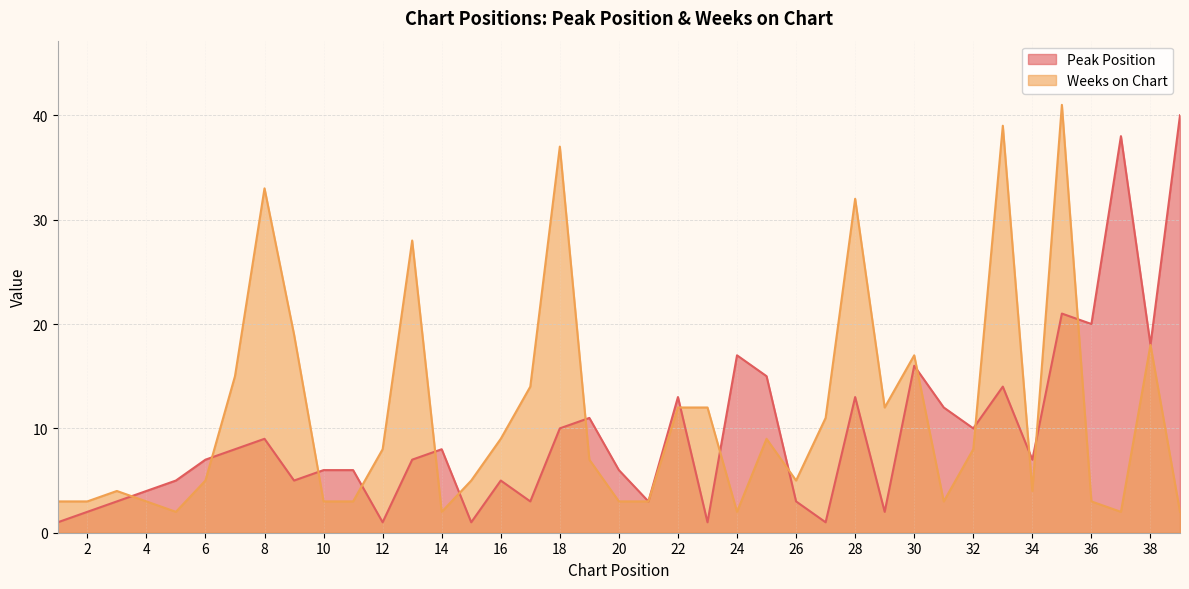

The Weeks on Chart series shows 15 at 7. True or false?

True